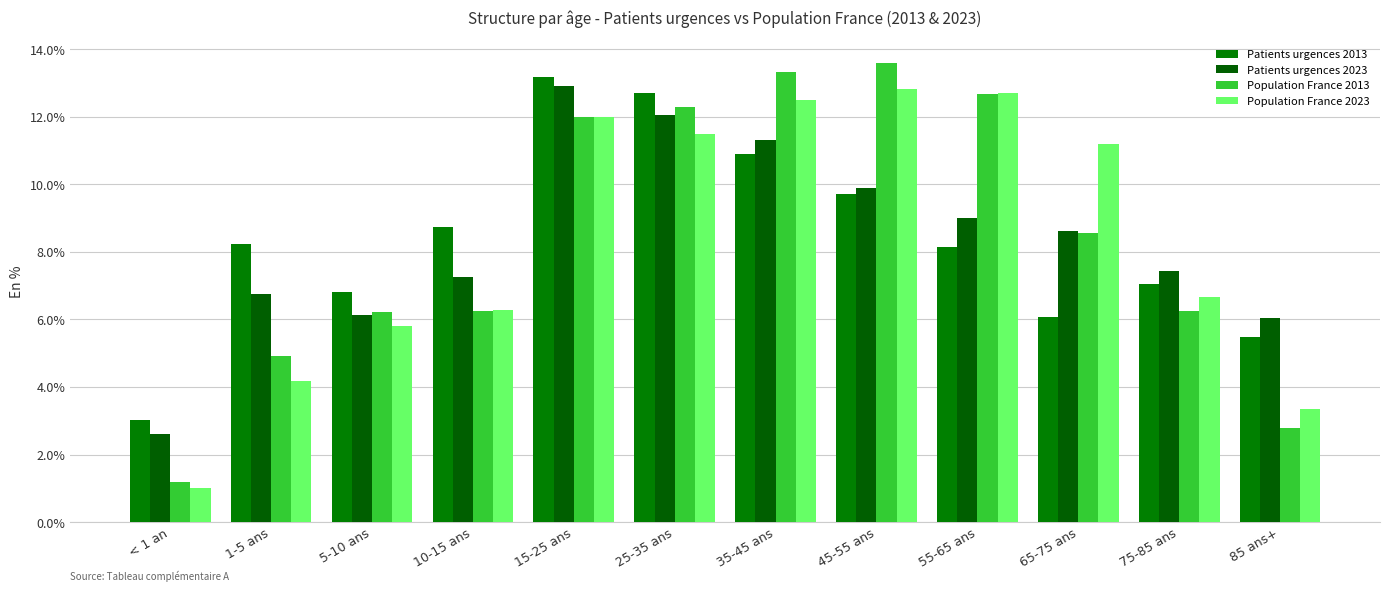

Reading right to left, what are all the values shown in this chart?

Patients urgences 2013: 85 ans+=5.5	75-85 ans=7.1	65-75 ans=6.1	55-65 ans=8.1	45-55 ans=9.7	35-45 ans=10.9	25-35 ans=12.7	15-25 ans=13.2	10-15 ans=8.7	5-10 ans=6.8	1-5 ans=8.2	< 1 an=3.0
Patients urgences 2023: 85 ans+=6.0	75-85 ans=7.4	65-75 ans=8.6	55-65 ans=9.0	45-55 ans=9.9	35-45 ans=11.3	25-35 ans=12.0	15-25 ans=12.9	10-15 ans=7.2	5-10 ans=6.1	1-5 ans=6.8	< 1 an=2.6
Population France 2013: 85 ans+=2.8	75-85 ans=6.2	65-75 ans=8.5	55-65 ans=12.7	45-55 ans=13.6	35-45 ans=13.3	25-35 ans=12.3	15-25 ans=12.0	10-15 ans=6.2	5-10 ans=6.2	1-5 ans=4.9	< 1 an=1.2
Population France 2023: 85 ans+=3.3	75-85 ans=6.7	65-75 ans=11.2	55-65 ans=12.7	45-55 ans=12.8	35-45 ans=12.5	25-35 ans=11.5	15-25 ans=12.0	10-15 ans=6.3	5-10 ans=5.8	1-5 ans=4.2	< 1 an=1.0